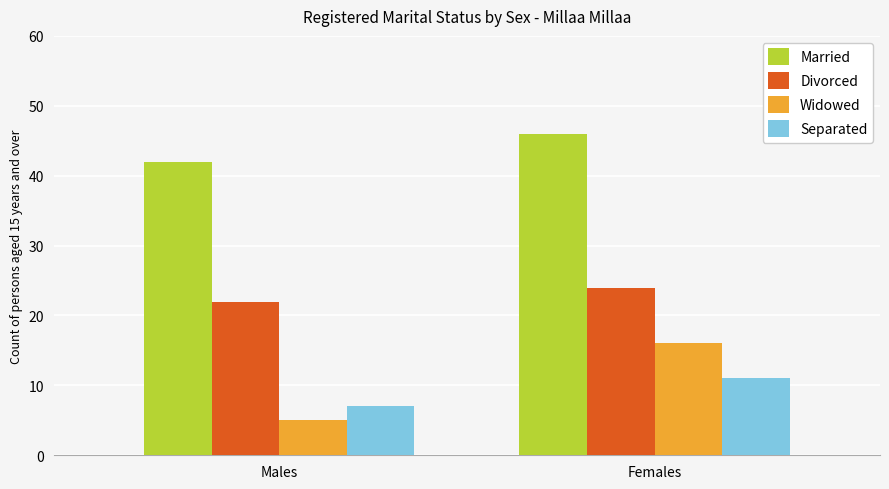

Does the chart contain stacked bars?

No